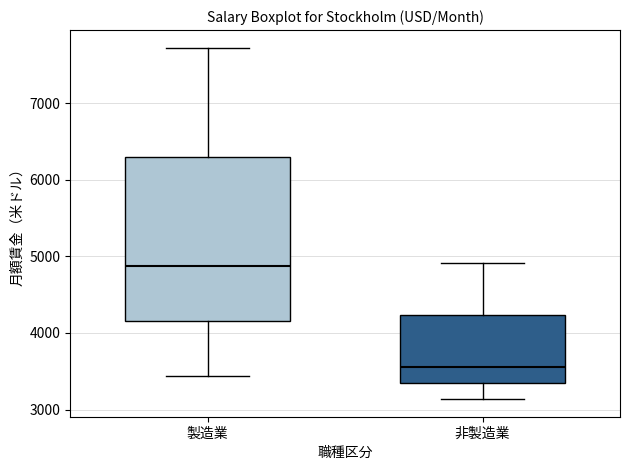

Where is the upper edge of the box for 非製造業 on the y-axis? The values are not printed on the chart, so give them approximately, as read against the axis.

4200